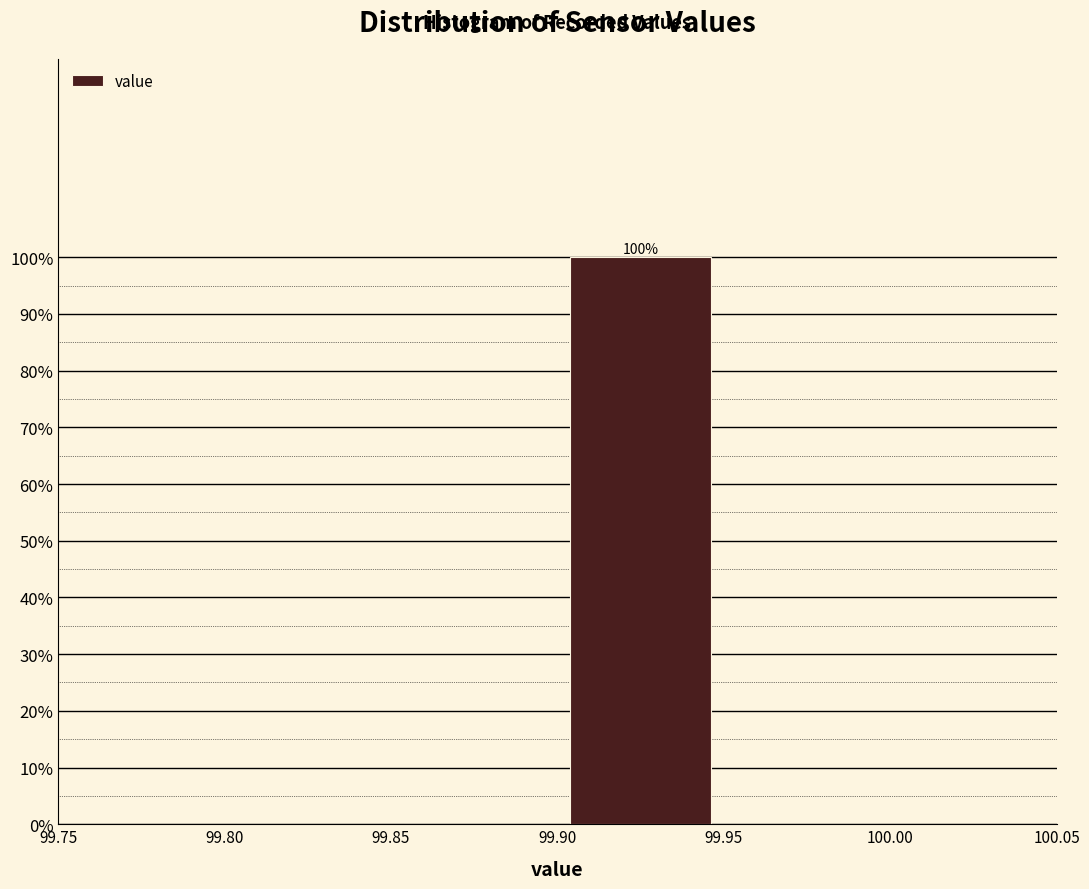

Over which range of the x-axis is the bar tallest?

99.90 to 99.95